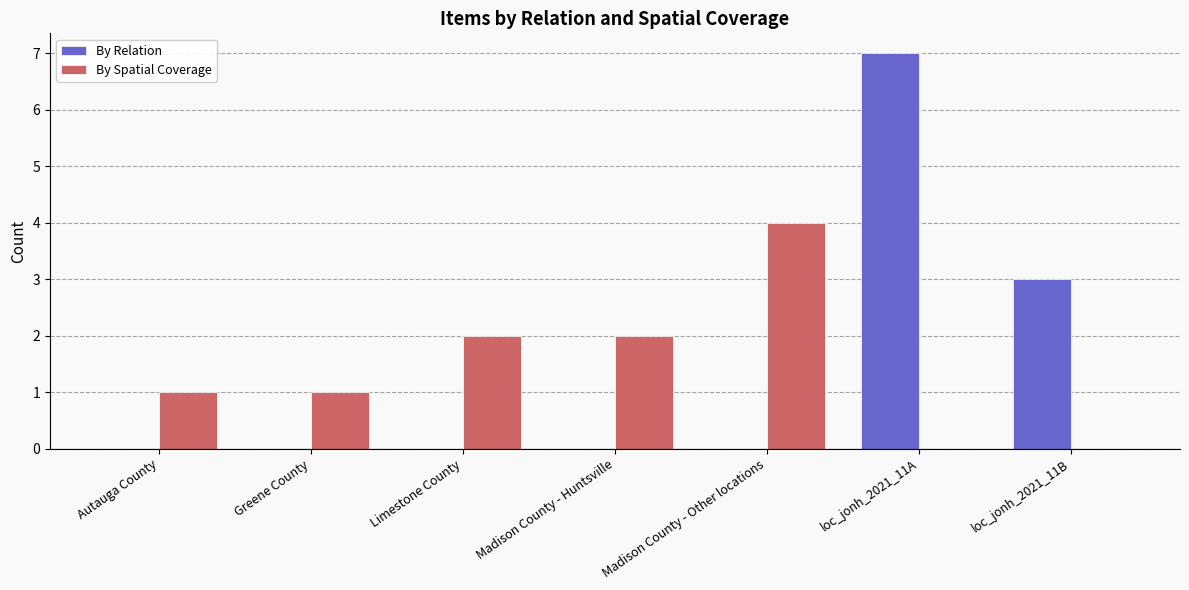

At which category does the chart reach its peak across all series?

loc_jonh_2021_11A